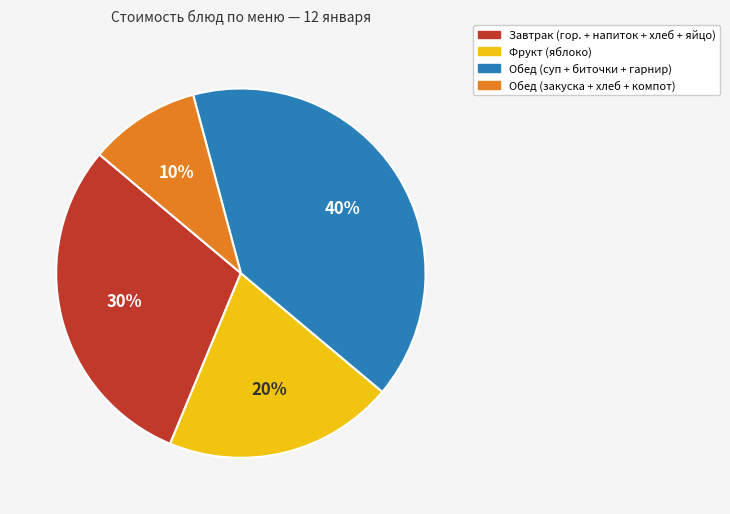

Is there any slice that represents more than half of the pie?

No